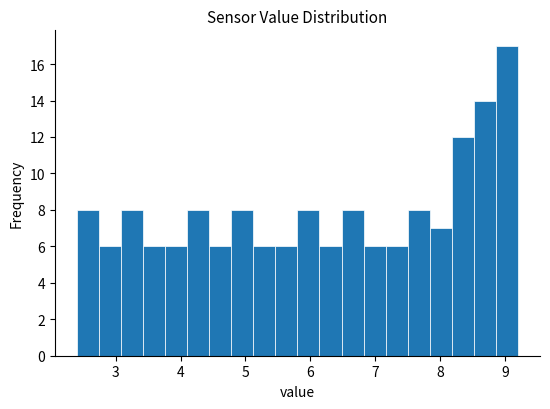

Around what value on the x-axis is the tallest bar? Give the approximate position of its centre, as read against the axis.

9.0